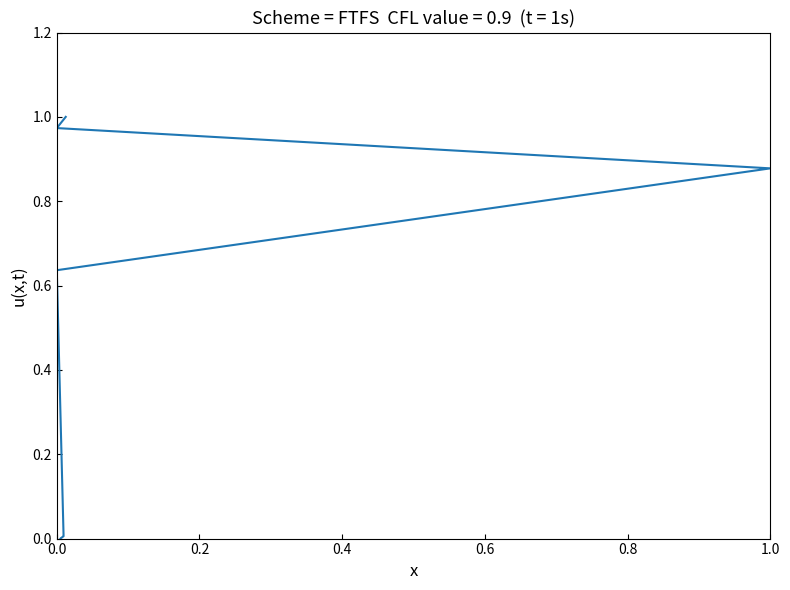

What is the label of the 4th point from the left?

0.6